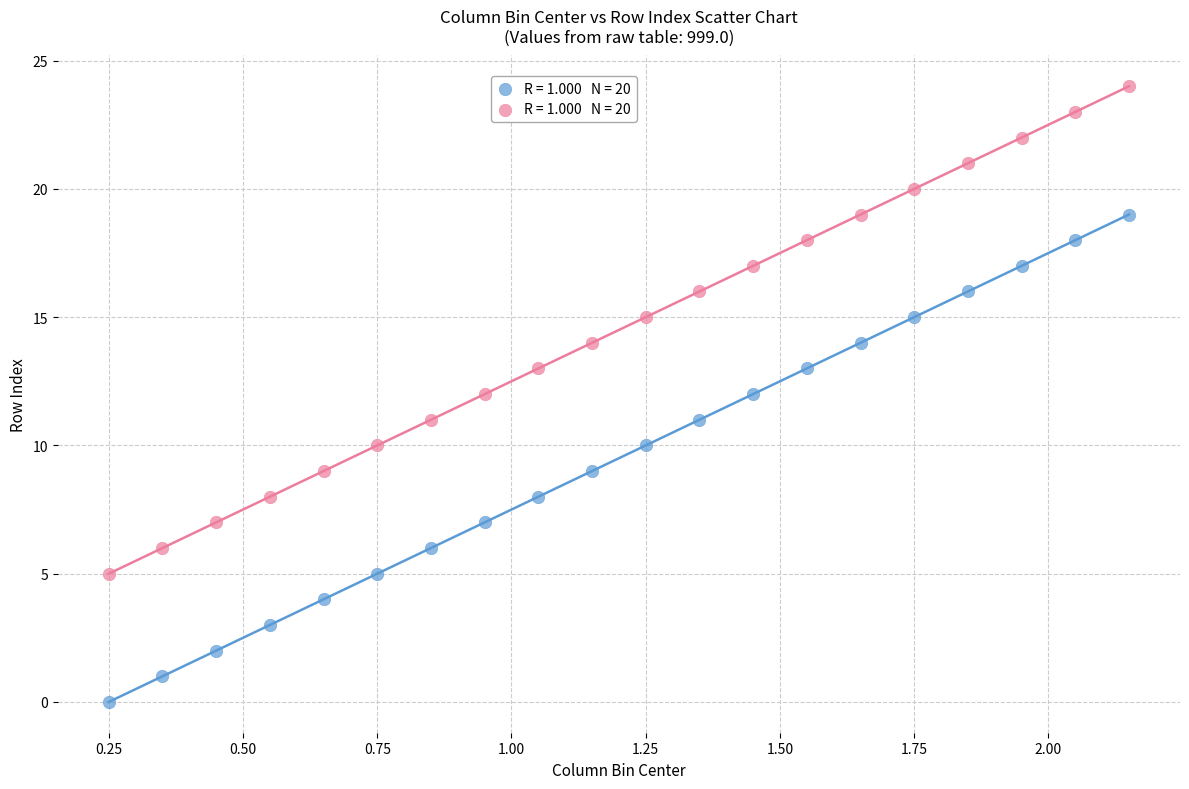

How many points are shown in the scatter plot?

40